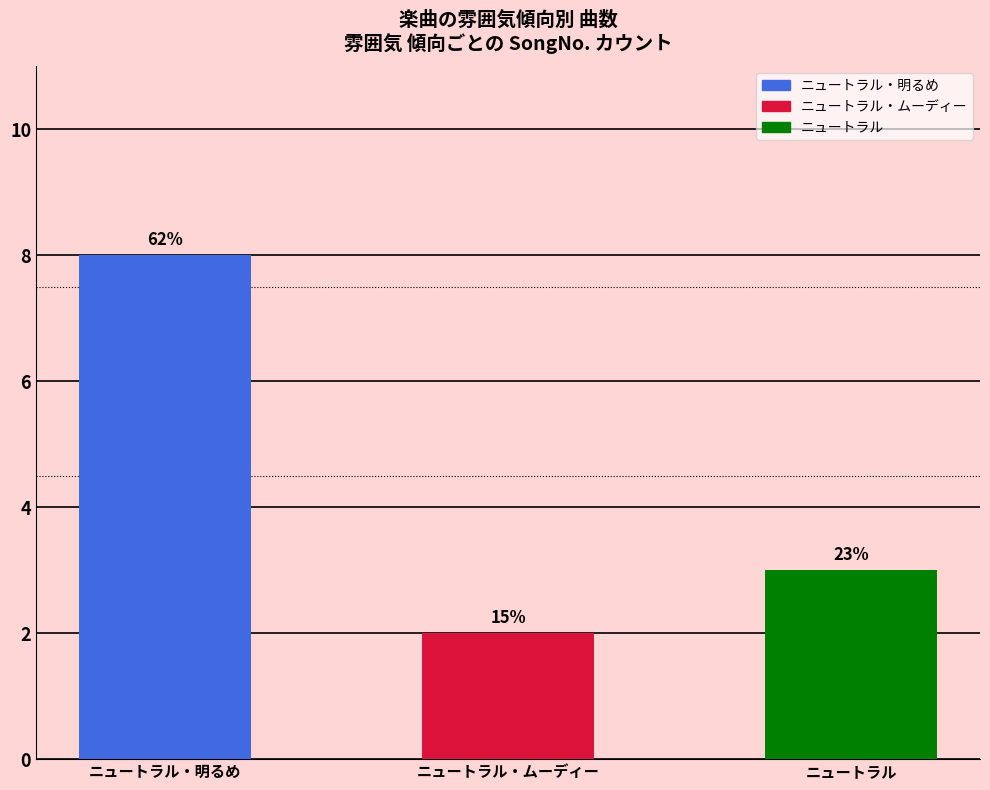

How many bars are there in total?

3